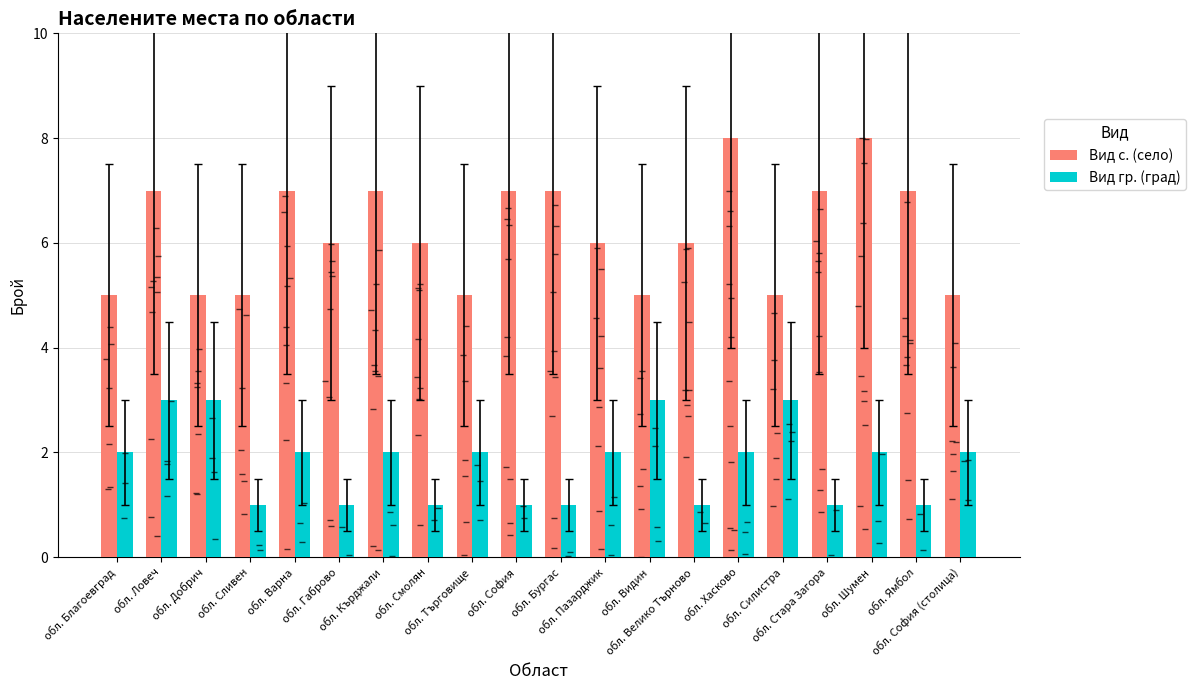

Reading right to left, extract all data points from this chart.

Вид с. (село): обл. София (столица)=5	обл. Ямбол=7	обл. Шумен=8	обл. Стара Загора=7	обл. Силистра=5	обл. Хасково=8	обл. Велико Търново=6	обл. Видин=5	обл. Пазарджик=6	обл. Бургас=7	обл. София=7	обл. Търговище=5	обл. Смолян=6	обл. Кърджали=7	обл. Габрово=6	обл. Варна=7	обл. Сливен=5	обл. Добрич=5	обл. Ловеч=7	обл. Благоевград=5
Вид гр. (град): обл. София (столица)=2	обл. Ямбол=1	обл. Шумен=2	обл. Стара Загора=1	обл. Силистра=3	обл. Хасково=2	обл. Велико Търново=1	обл. Видин=3	обл. Пазарджик=2	обл. Бургас=1	обл. София=1	обл. Търговище=2	обл. Смолян=1	обл. Кърджали=2	обл. Габрово=1	обл. Варна=2	обл. Сливен=1	обл. Добрич=3	обл. Ловеч=3	обл. Благоевград=2